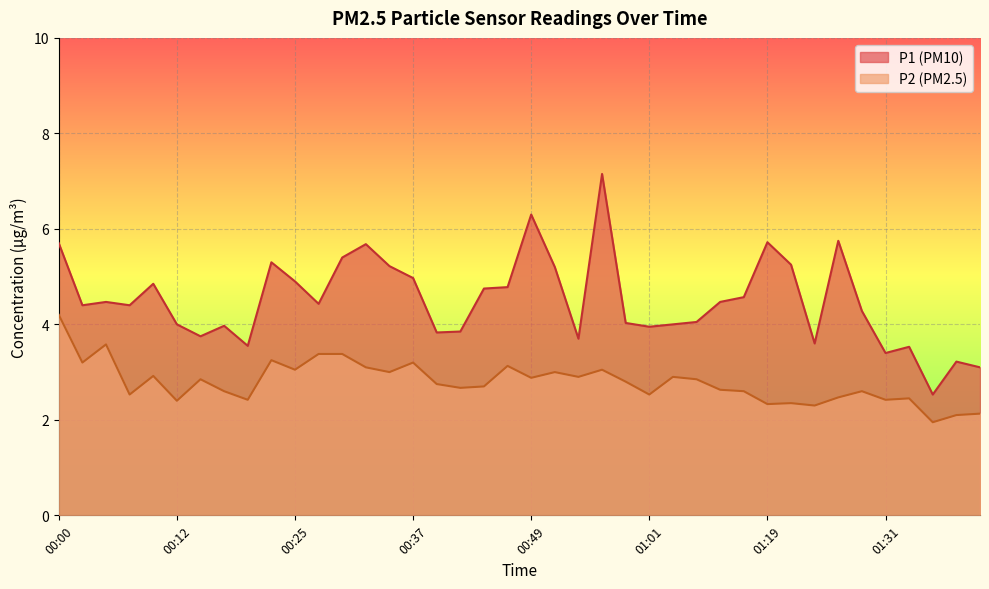

Reading right to left, extract all data points from this chart.

P1: 01:41=3.1	01:39=3.2	01:36=2.5	01:34=3.5	01:31=3.4	01:29=4.3	01:26=5.8	01:24=3.6	01:21=5.2	01:19=5.7	01:16=4.6	01:14=4.5	01:11=4.0	01:04=4.0	01:01=4.0	00:59=4.0	00:56=7.2	00:54=3.7	00:51=5.2	00:49=6.3	00:46=4.8	00:44=4.8	00:42=3.9	00:39=3.8	00:37=5.0	00:34=5.2	00:32=5.7	00:29=5.4	00:27=4.4	00:25=4.9	00:22=5.3	00:20=3.5	00:17=4.0	00:15=3.8	00:12=4.0	00:10=4.8	00:07=4.4	00:05=4.5	00:03=4.4	00:00=5.7
P2: 01:41=2.1	01:39=2.1	01:36=1.9	01:34=2.5	01:31=2.4	01:29=2.6	01:26=2.5	01:24=2.3	01:21=2.4	01:19=2.3	01:16=2.6	01:14=2.6	01:11=2.9	01:04=2.9	01:01=2.5	00:59=2.8	00:56=3.0	00:54=2.9	00:51=3.0	00:49=2.9	00:46=3.1	00:44=2.7	00:42=2.7	00:39=2.8	00:37=3.2	00:34=3.0	00:32=3.1	00:29=3.4	00:27=3.4	00:25=3.0	00:22=3.2	00:20=2.4	00:17=2.6	00:15=2.9	00:12=2.4	00:10=2.9	00:07=2.5	00:05=3.6	00:03=3.2	00:00=4.2